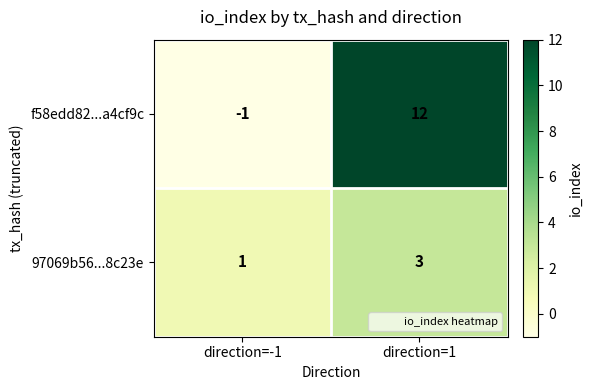

What is the total value across all series at direction=1?

15